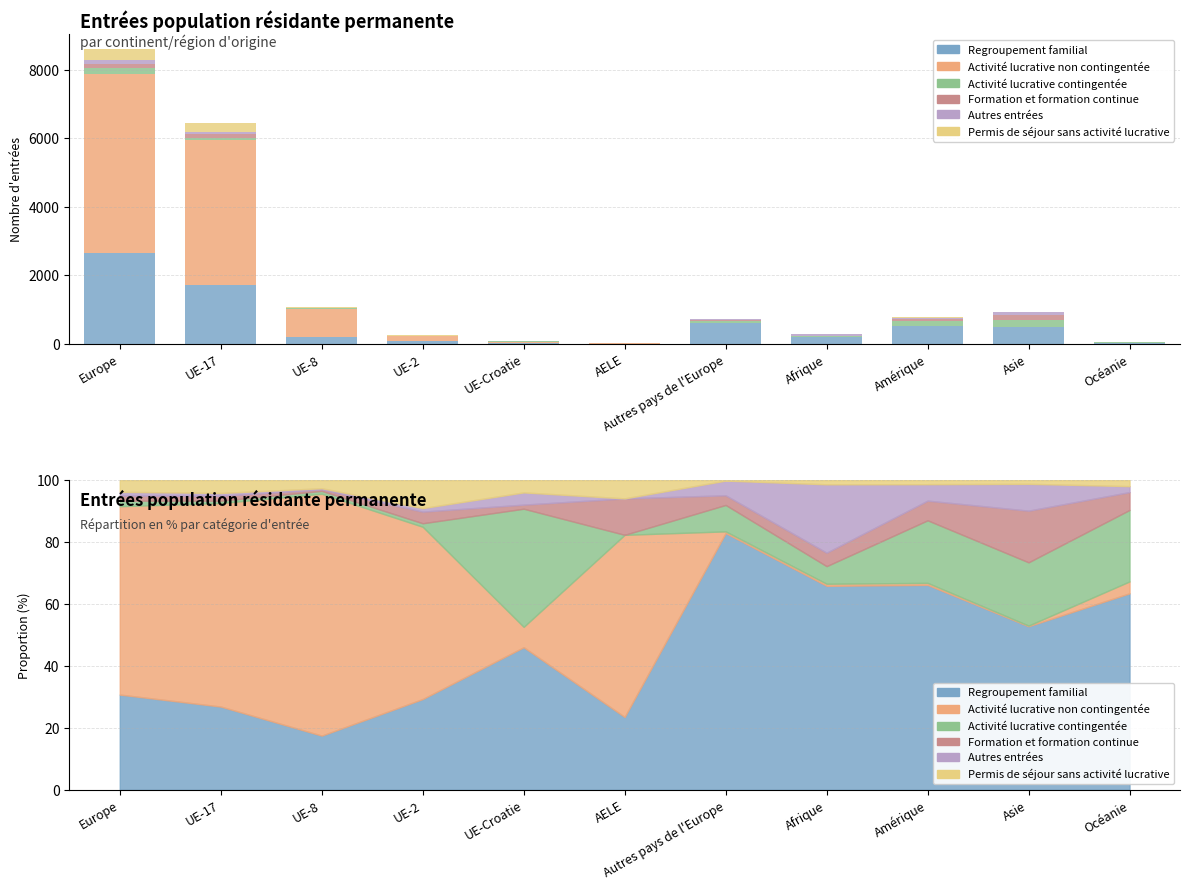

What is the difference between the maximum and minimum values in the Regroupement familial series?

2644